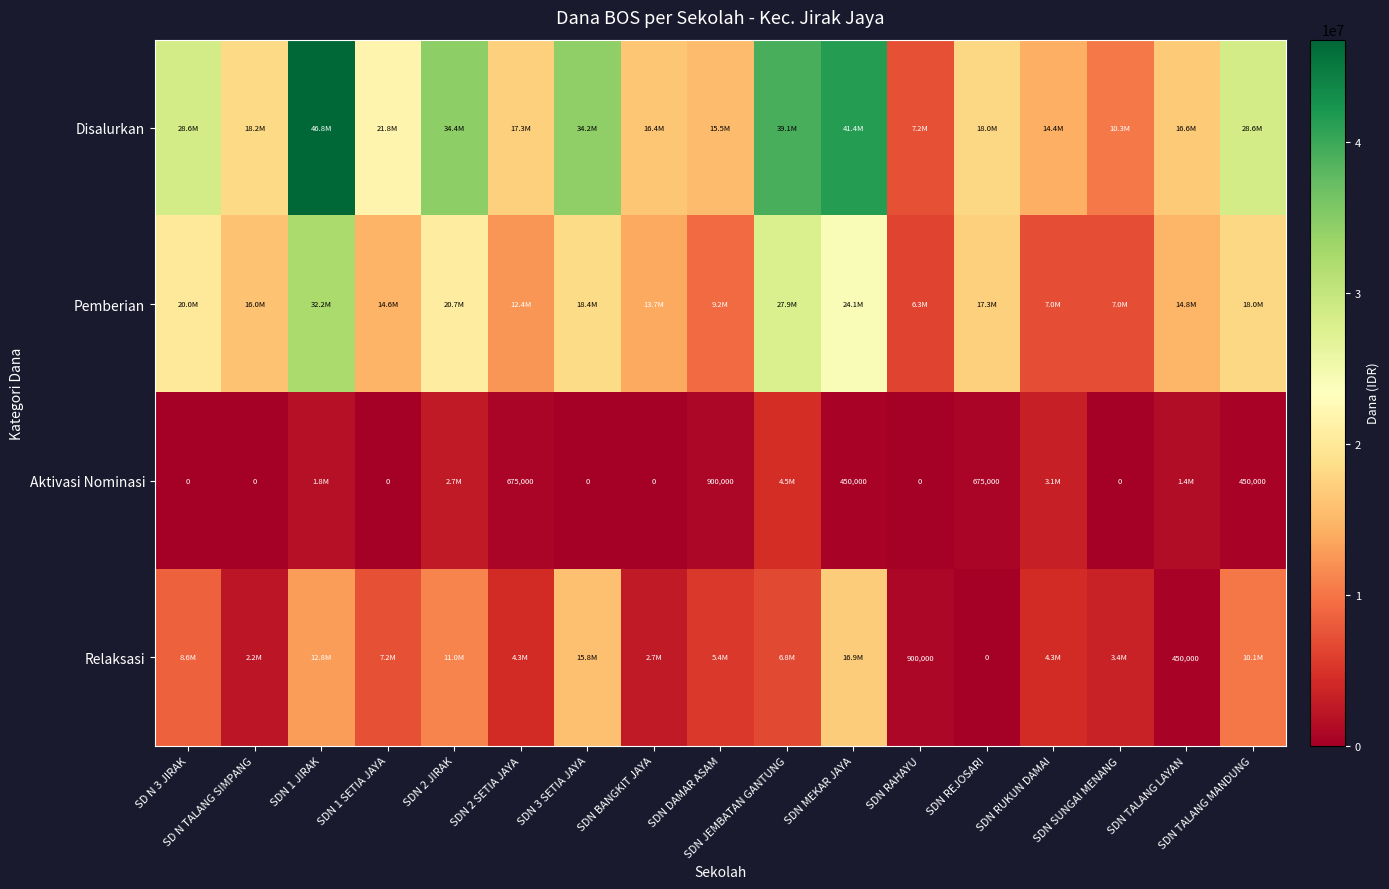

The value of Aktivasi Nominasi at SDN 2 SETIA JAYA is 429867. True or false?

False